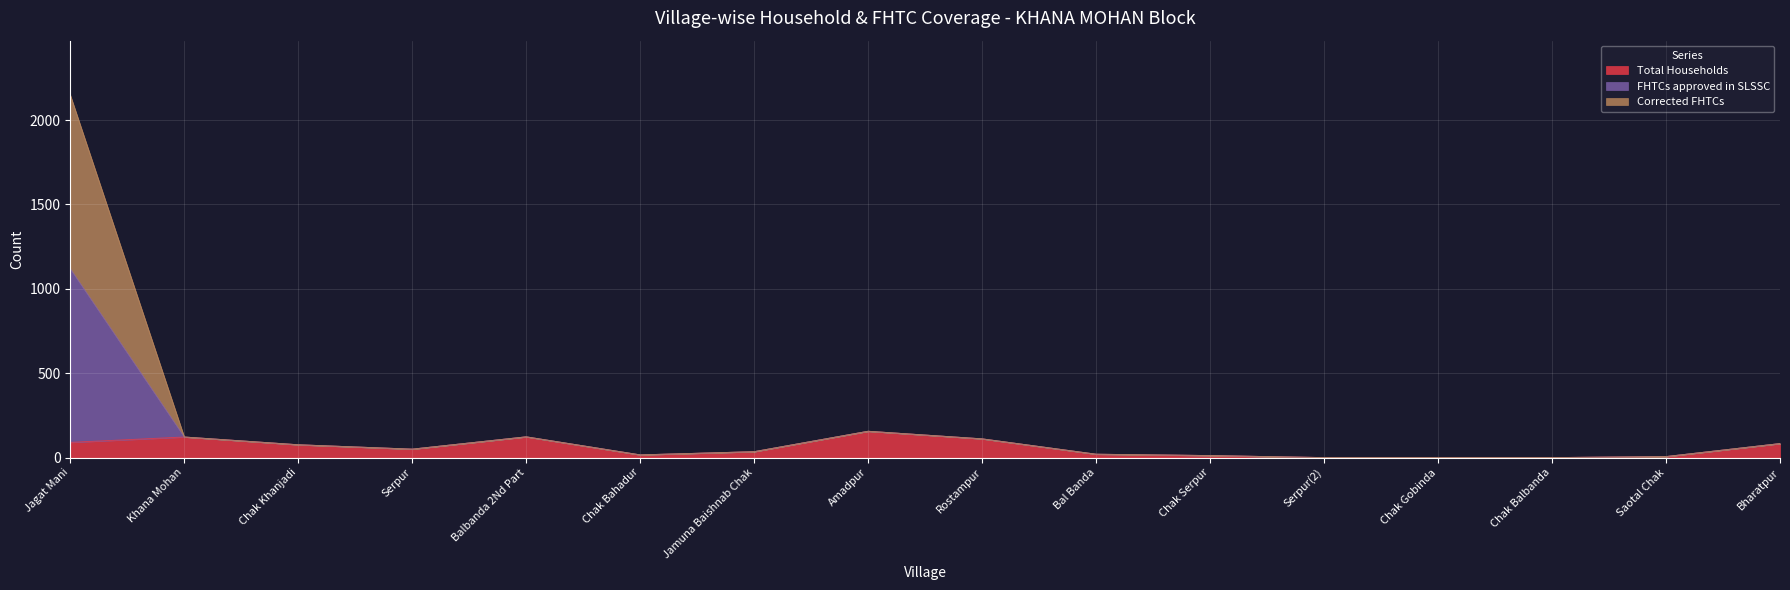

Which category has the lowest value across all series?

Serpur(2)